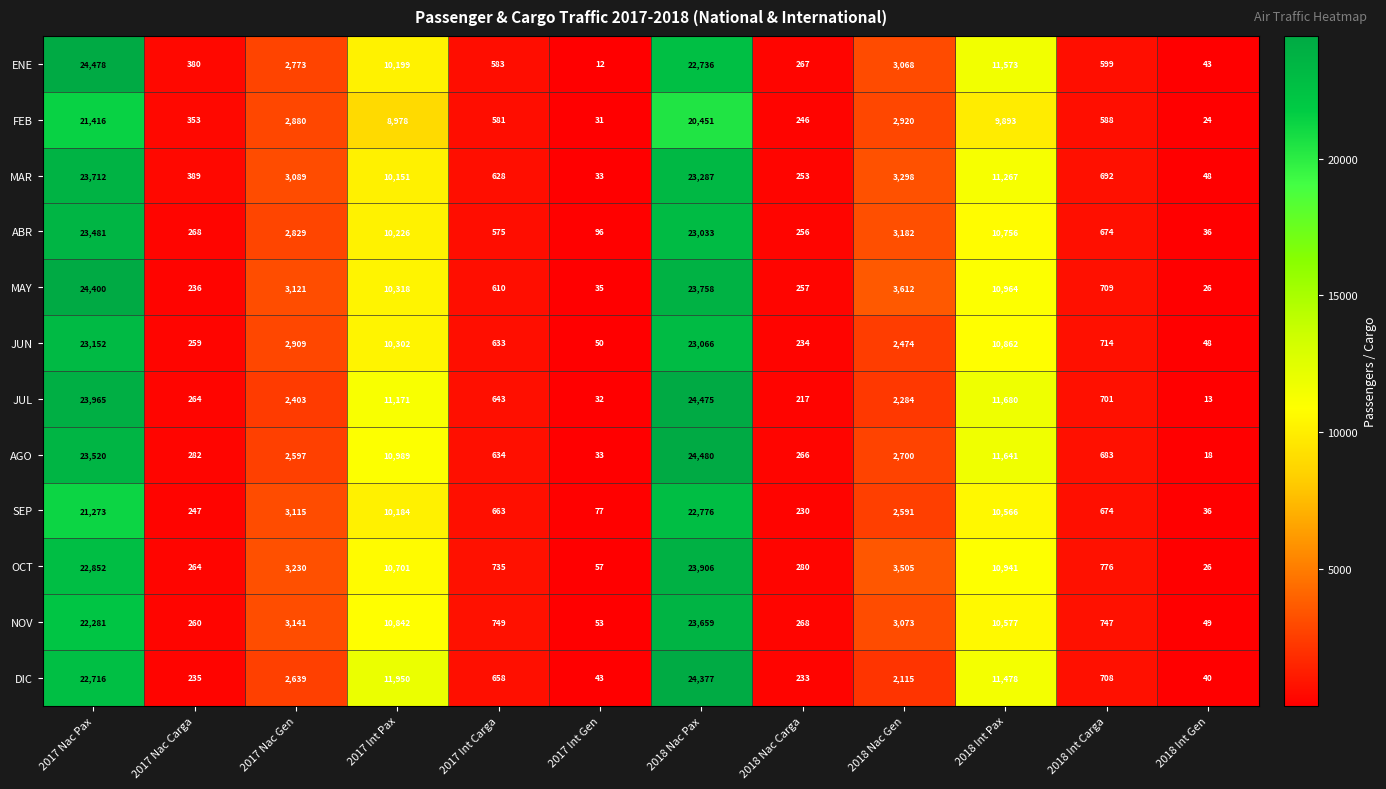

List the series in order of their peak value, lowest first.

FEB, SEP, JUN, ABR, NOV, MAR, OCT, DIC, MAY, JUL, ENE, AGO